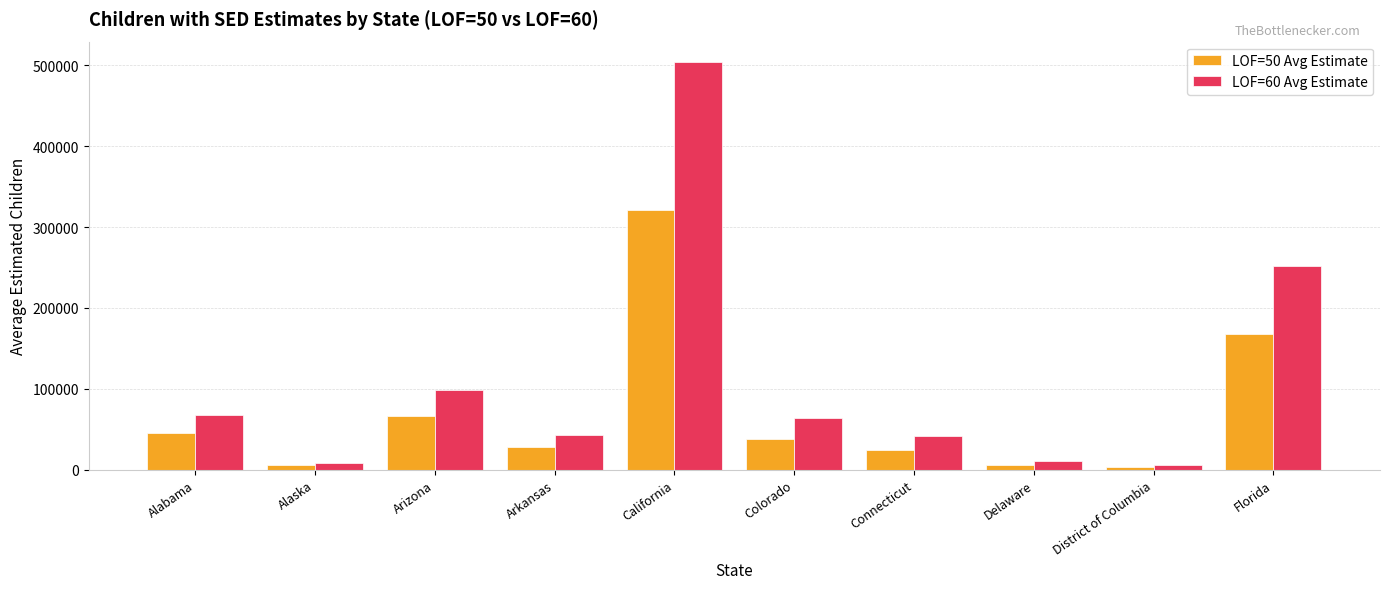

Is it true that LOF=50 Avg Estimate equals 105322 at Arizona?

False